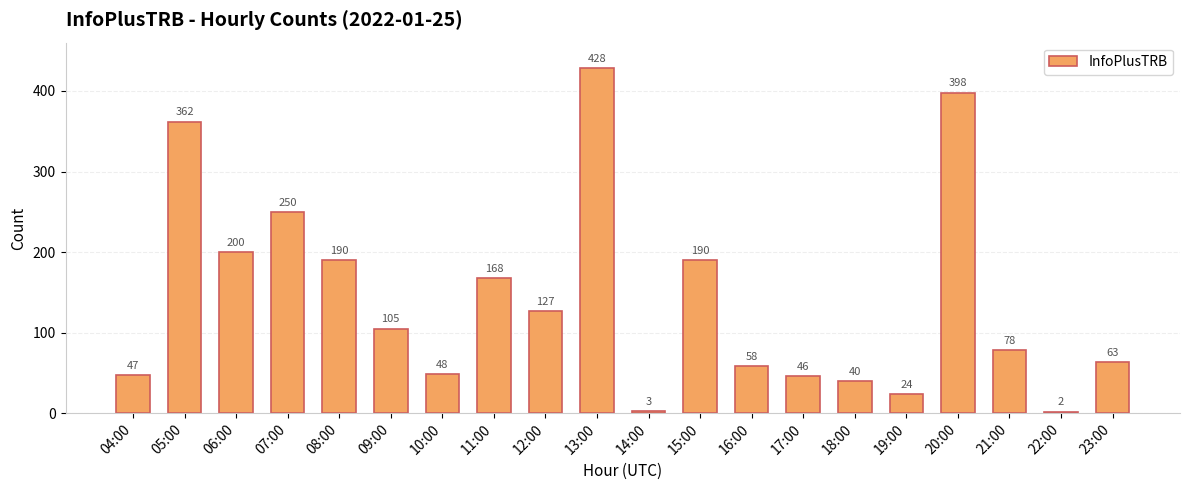

How many data points are less than 105?

10